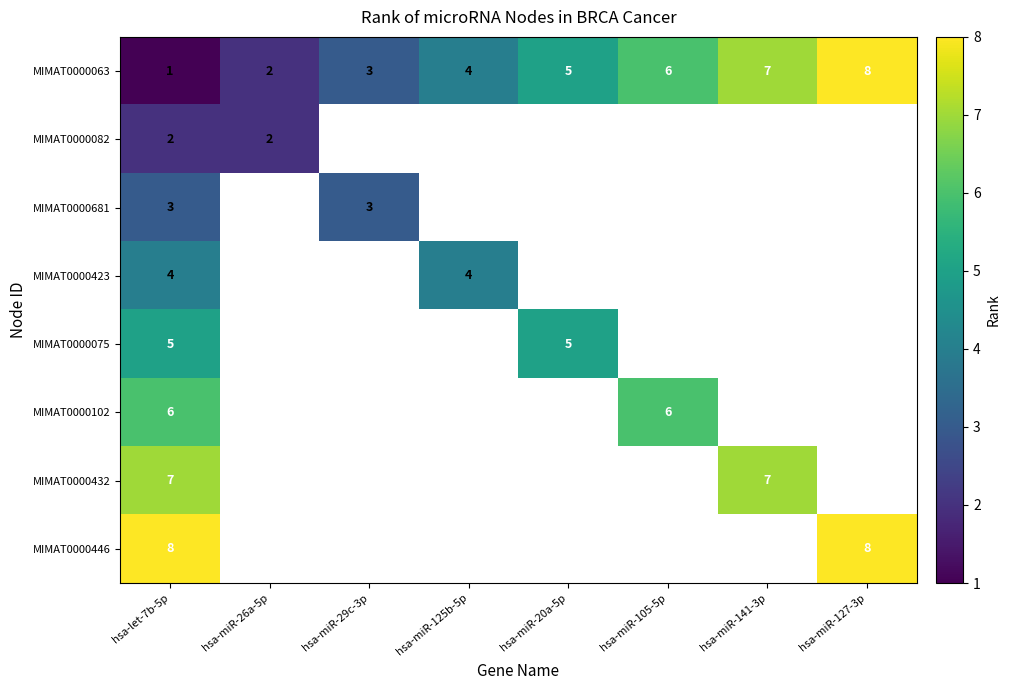

At how many categories does at least one series exceed 4?

5